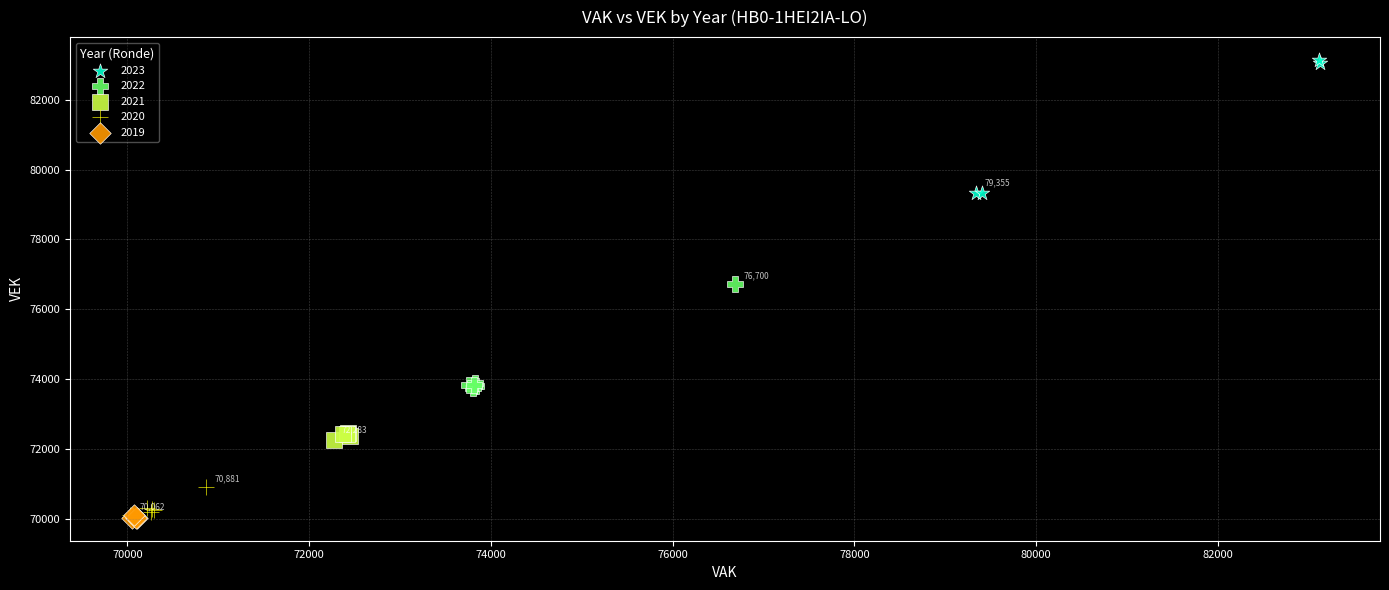

Which series contains the highest Y value?

2023